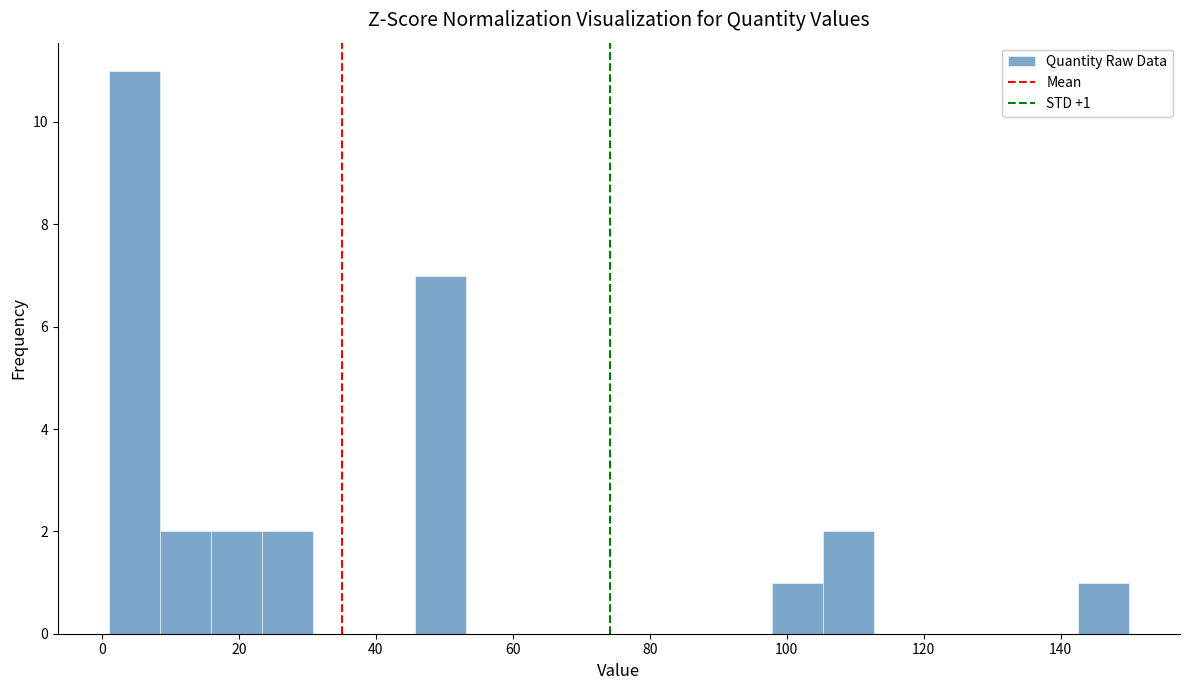

Around what value on the x-axis is the tallest bar? Give the approximate position of its centre, as read against the axis.

4